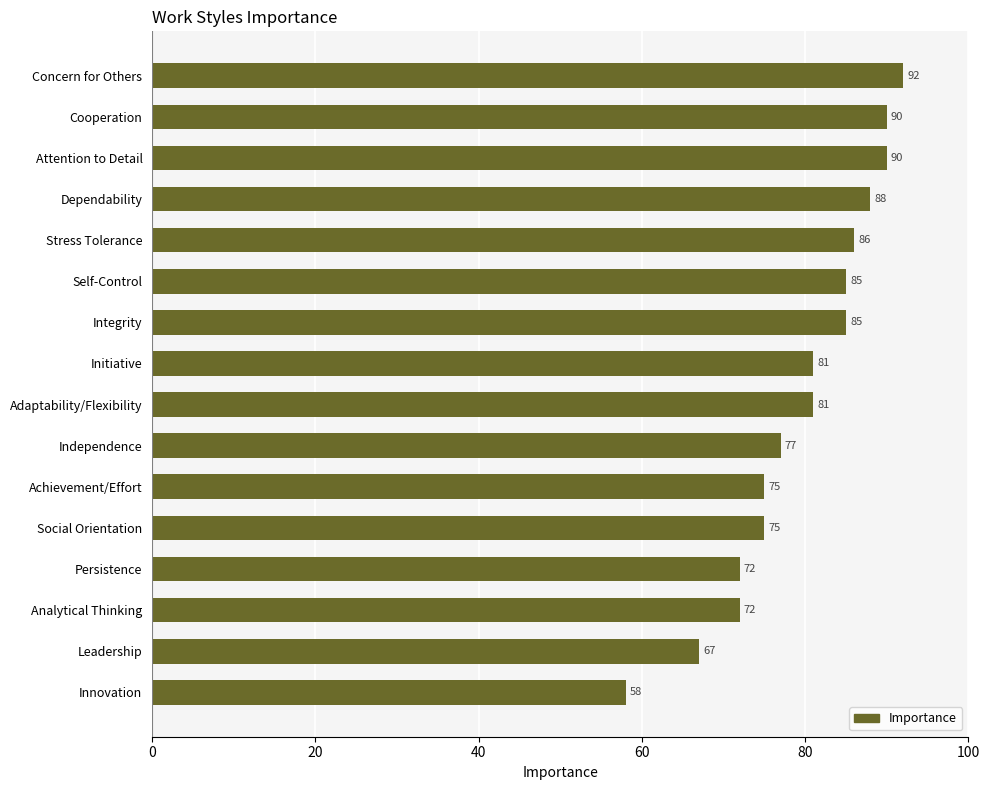

The value at Dependability is 88. True or false?

True